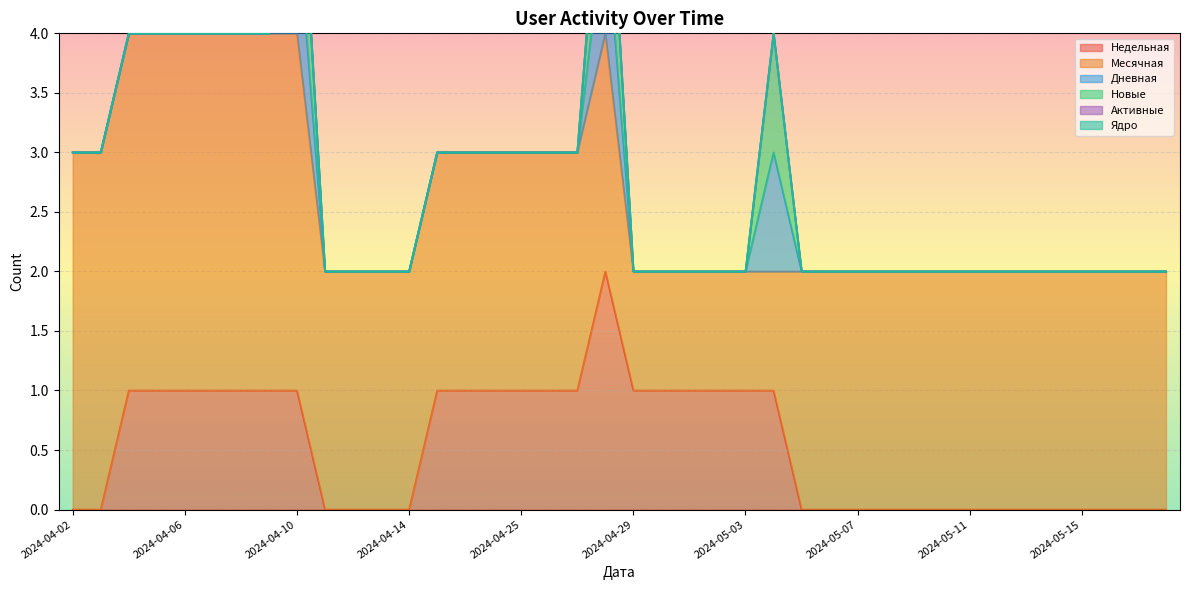

How many lines are shown in the chart?

6